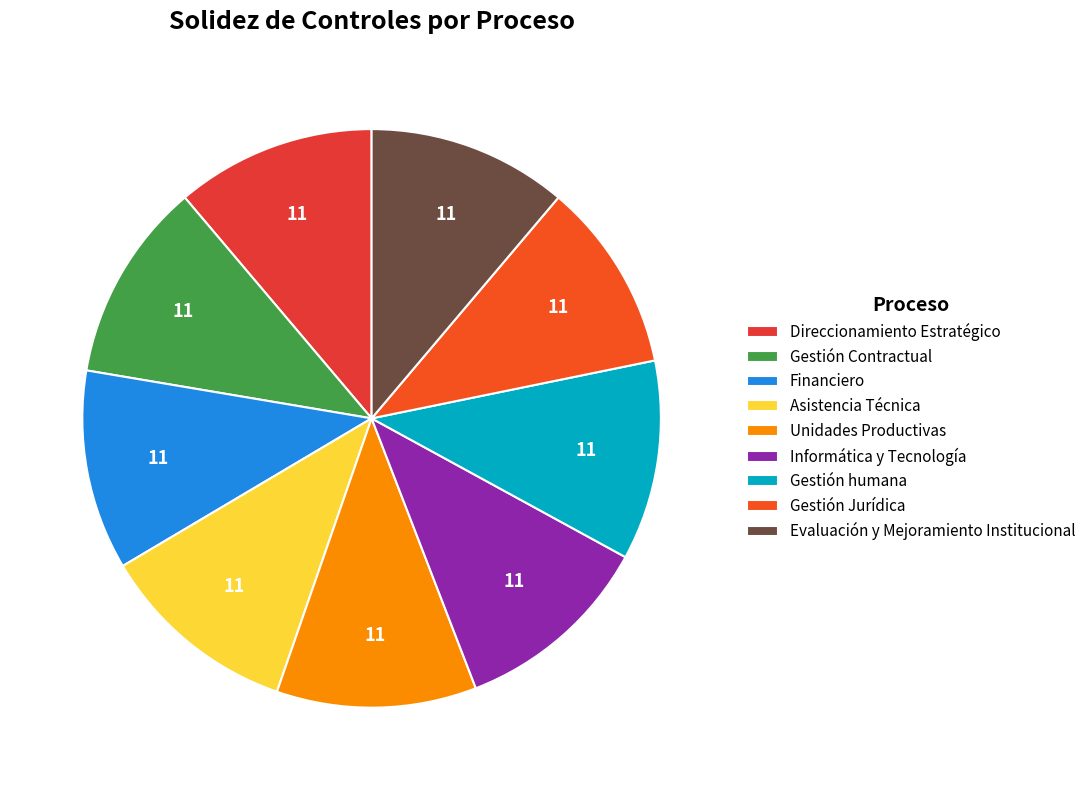

How many segments does this pie chart have?

9